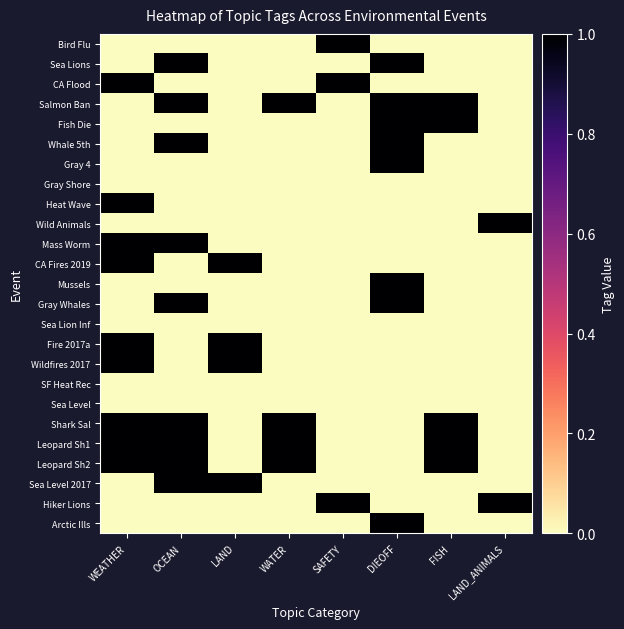

At how many categories does at least one series exceed 0?

8